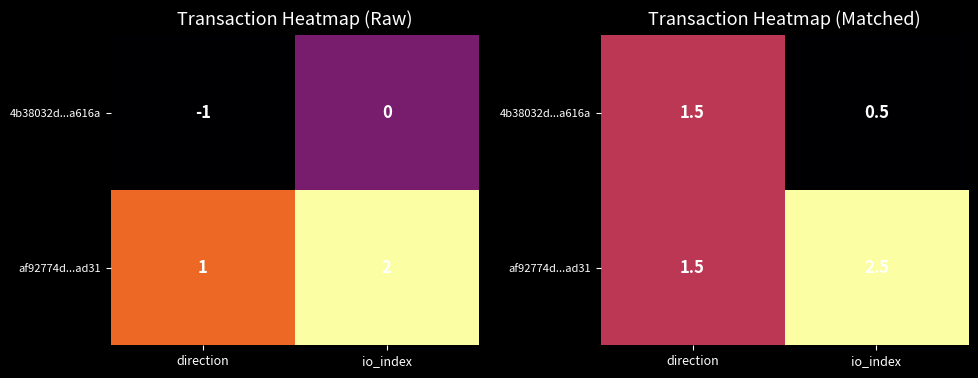

Which category has the lowest value in the af92774d...ad31 series?

direction